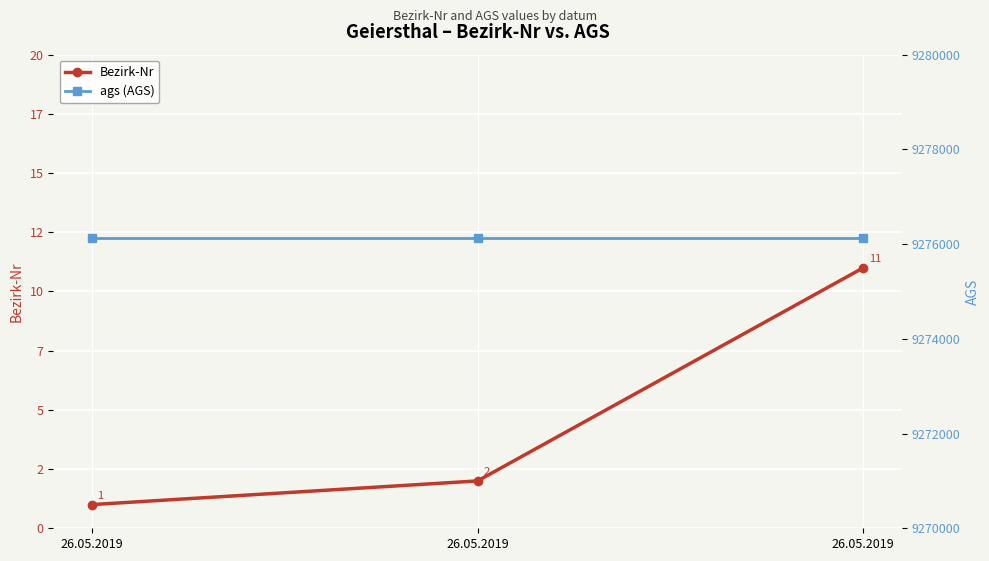

Is it true that Bezirk-Nr equals 3 at 26.05.2019?

False